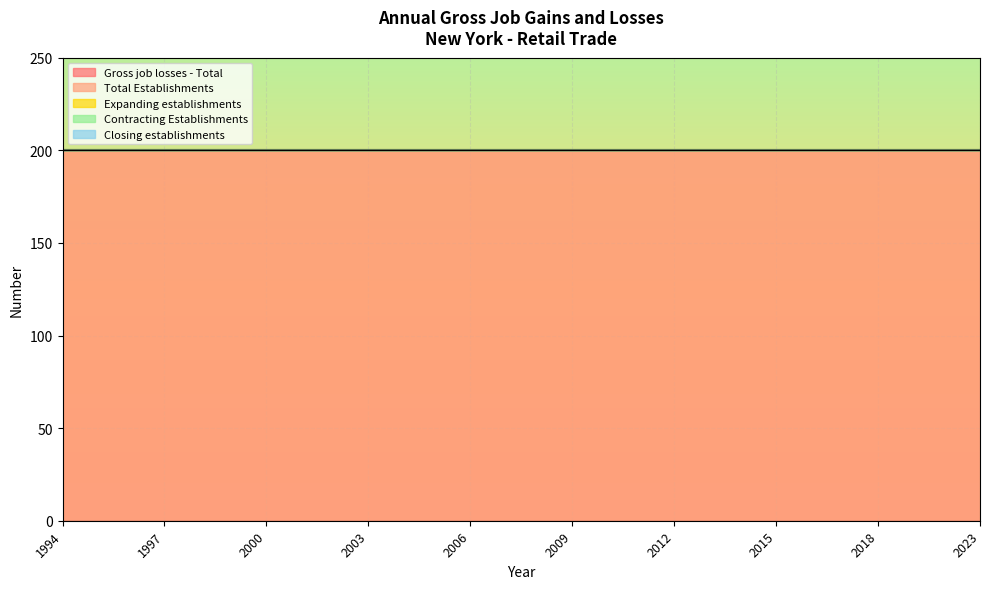

The value of Closing establishments at 2017 is 0. True or false?

True